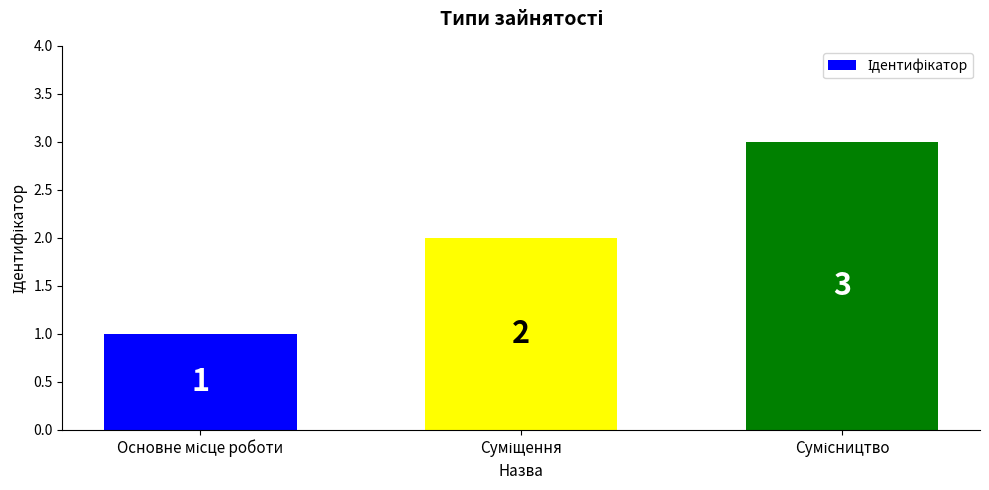

Reading left to right, what are all the values shown in this chart?

1	2	3